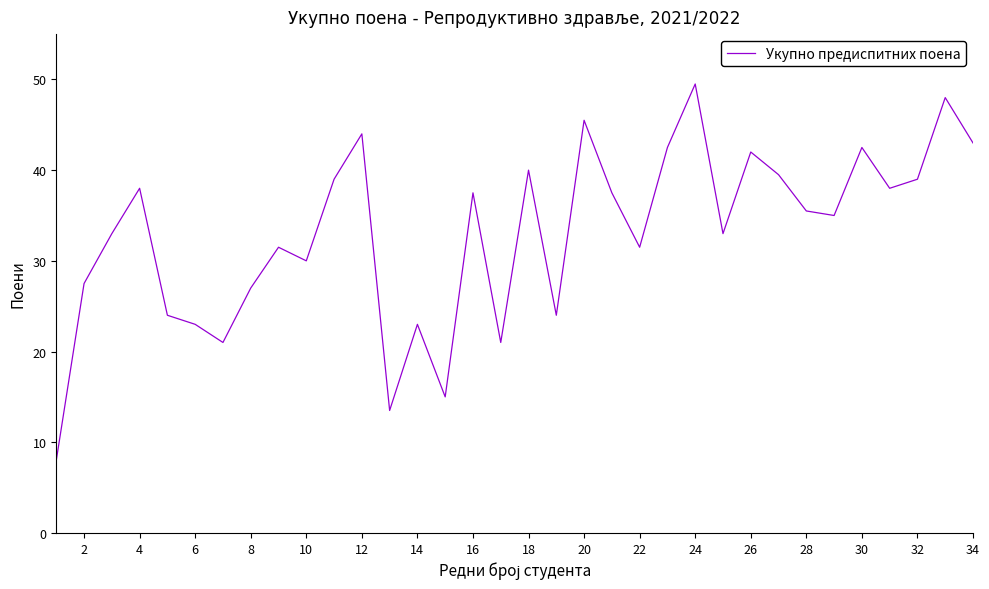

How many lines are shown in the chart?

1